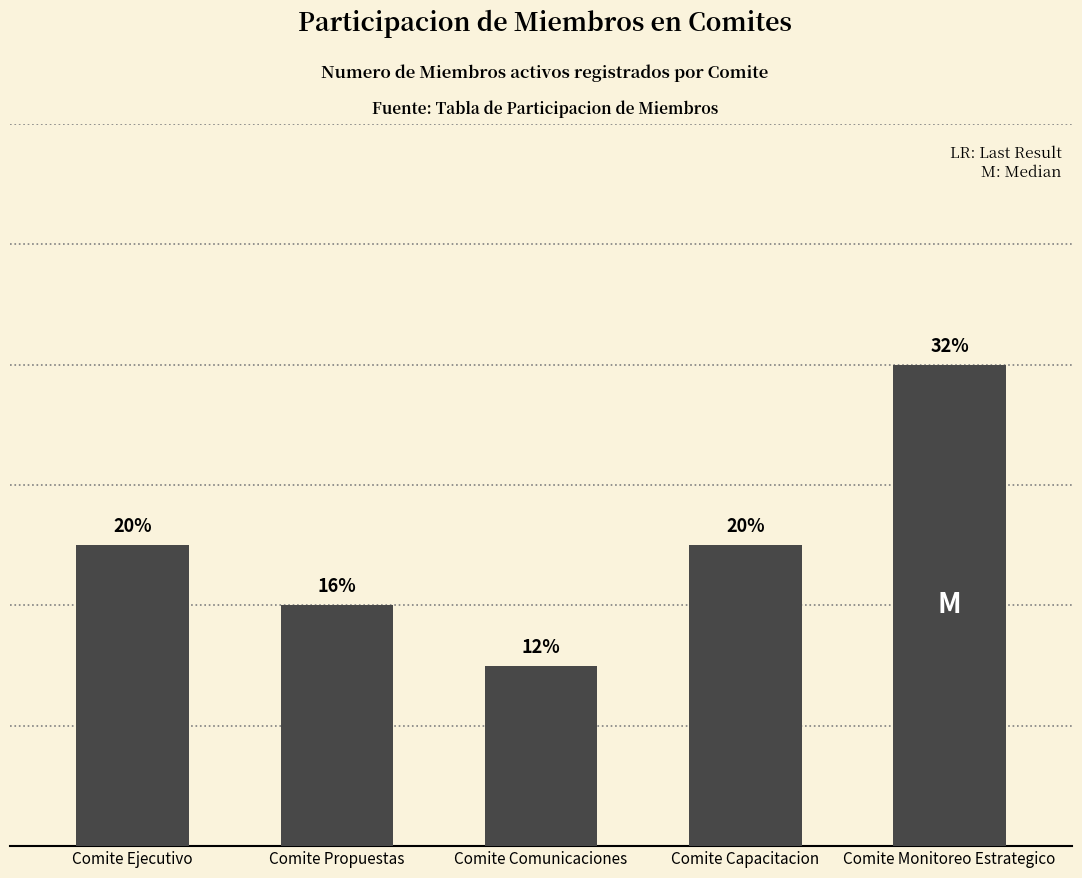

Are the bars horizontal?

No